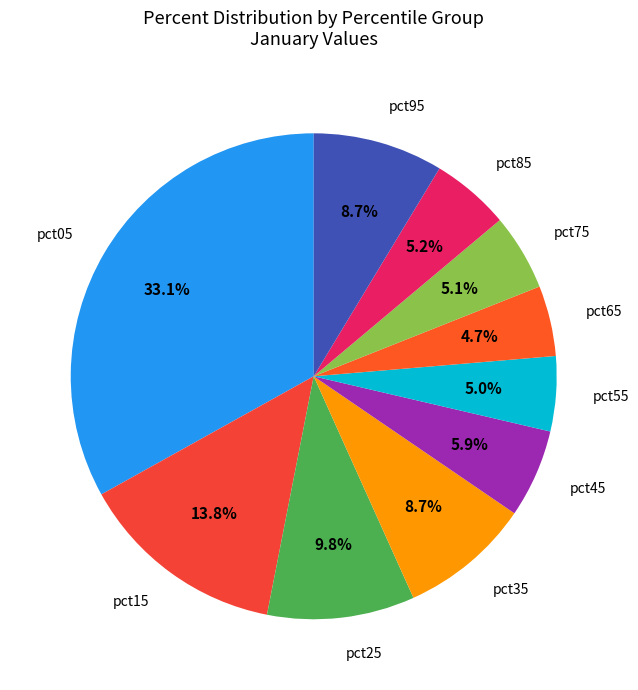

Which has a higher value, pct45 or pct25?

pct25